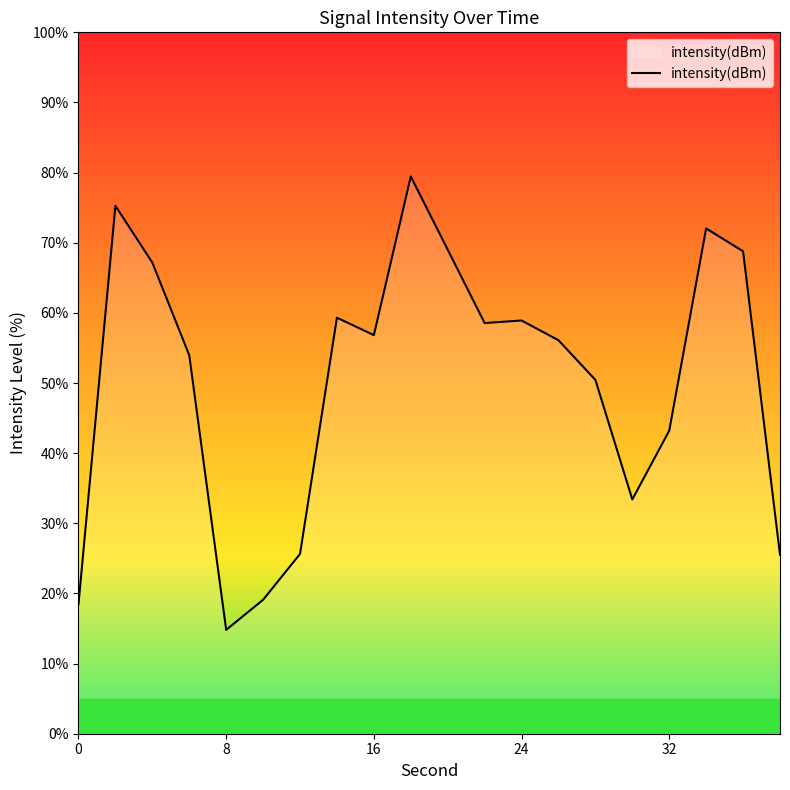

What is the difference between the second highest and minimum values?

60.5